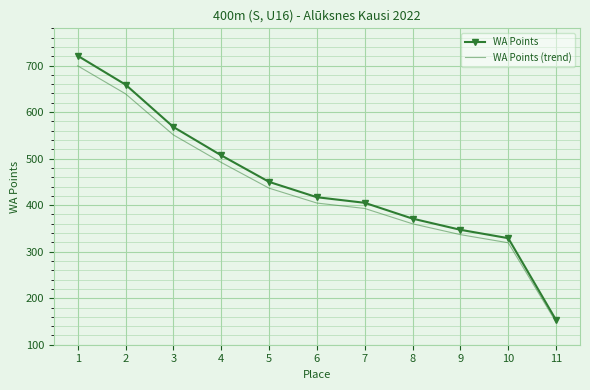

What is the total value across all series at 2?

1298.2